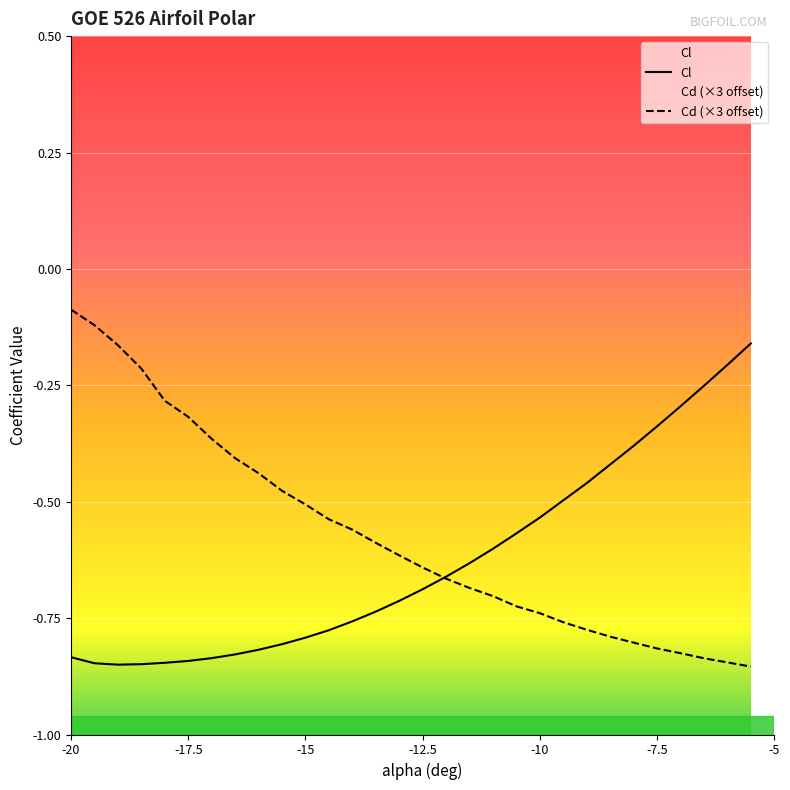

What is the spread (max minus min) of values at -14.5?

0.2